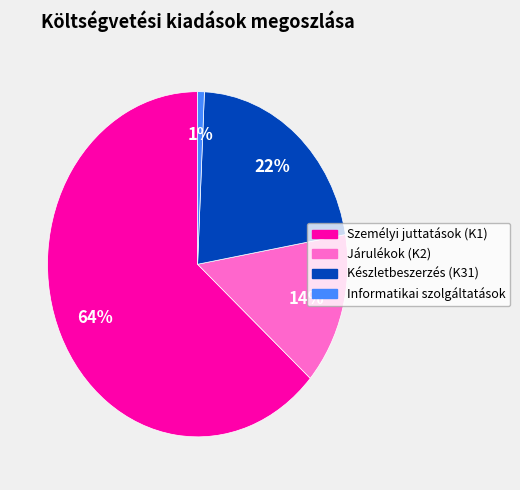

Is there a majority slice in this chart?

Yes